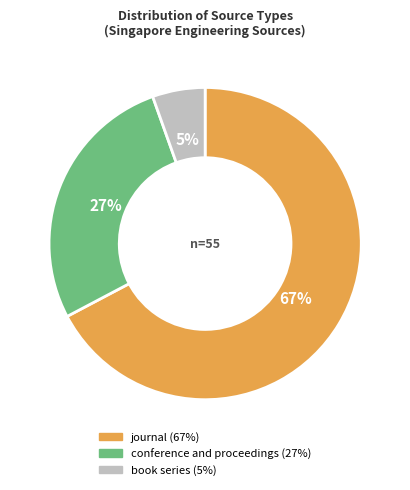

Which category has the biggest portion of the pie?

journal